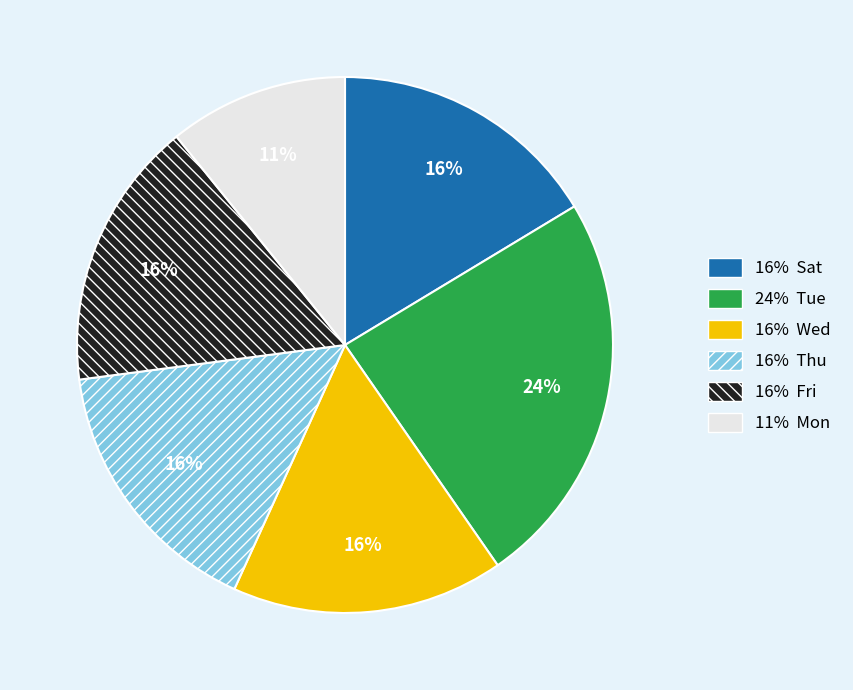

To the nearest percent, what is the average slice percentage?

17%